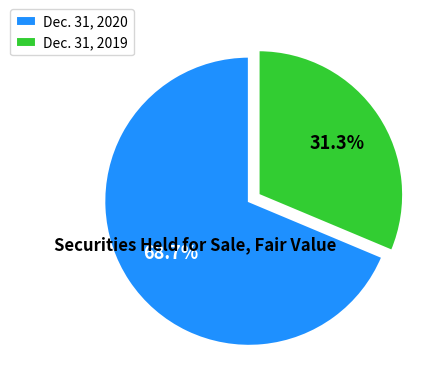

To the nearest percent, what is the difference between the Dec. 31, 2020 and Dec. 31, 2019 slice percentages?

37%